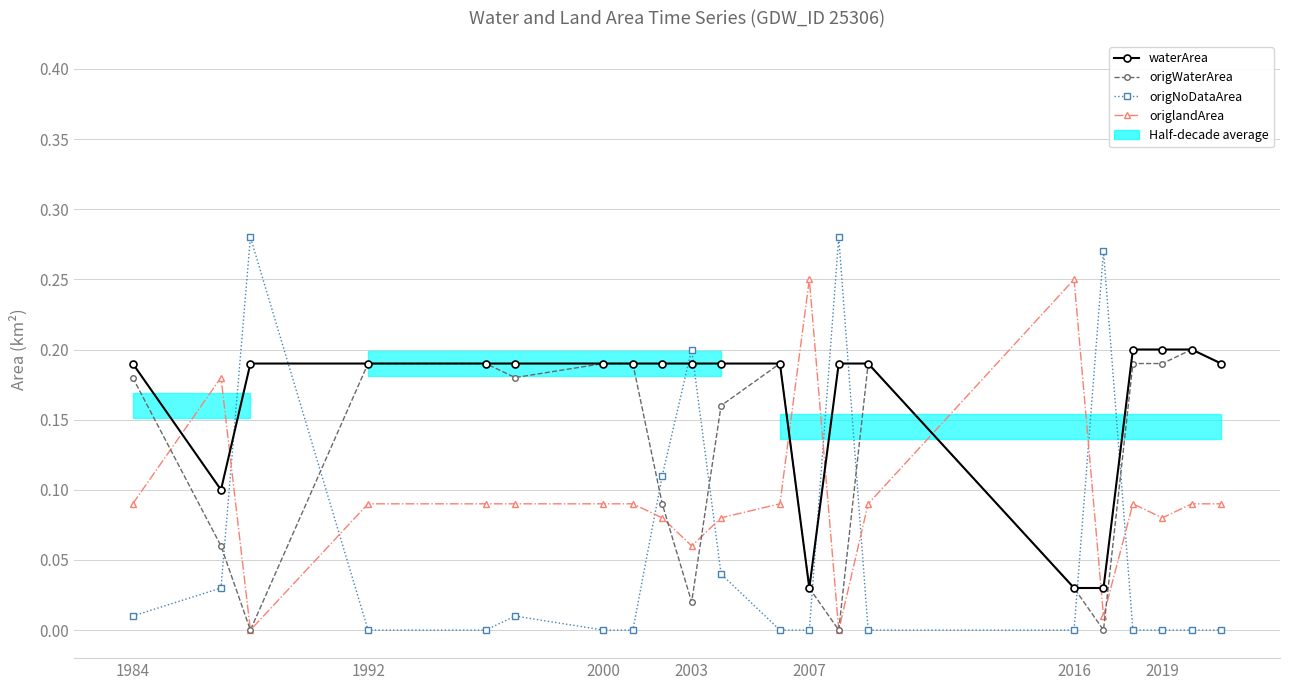

True or false: origNoDataArea has more than 0 interior local peaks.

True